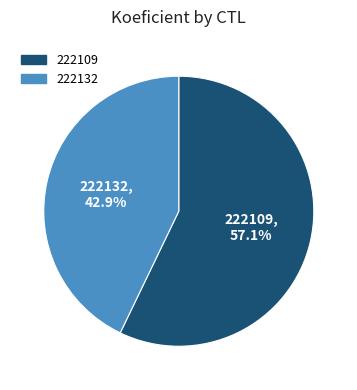

The 222132 slice represents 49% of the pie. True or false?

False